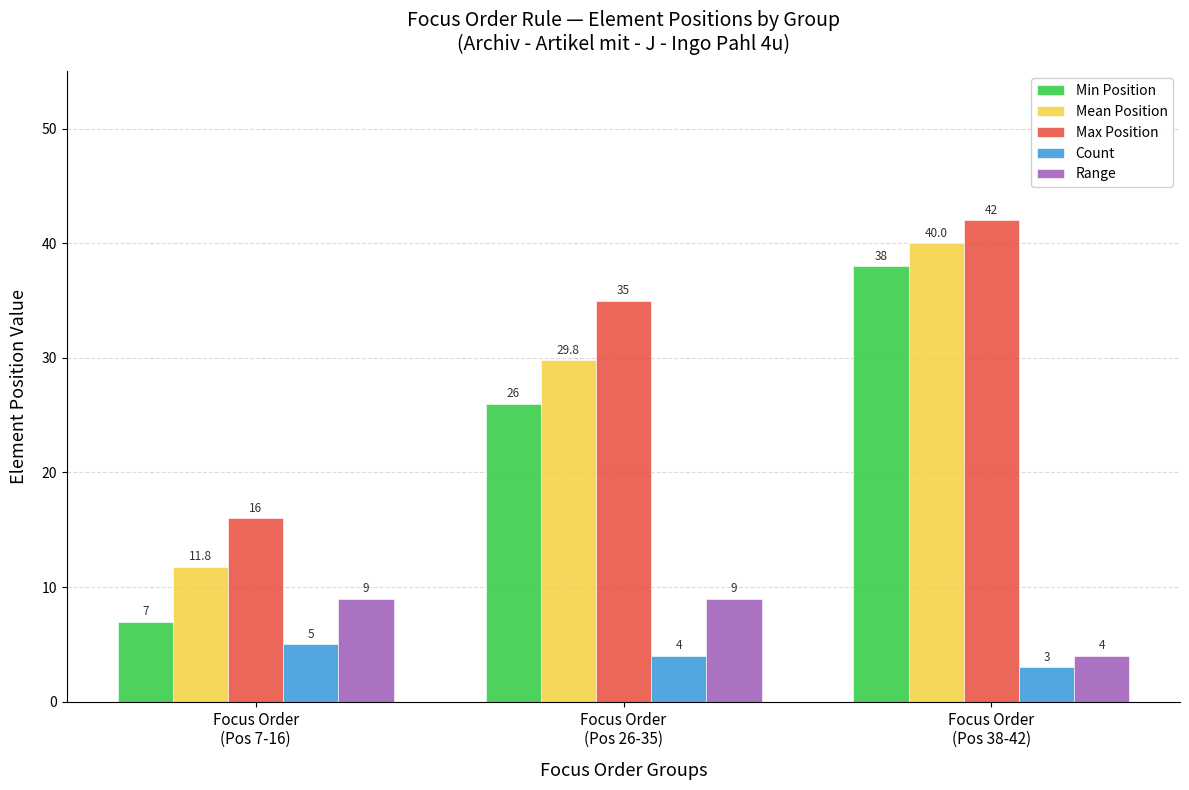

What is the sum of the Range values at Focus Order
(Pos 38-42) and Focus Order
(Pos 26-35)?

13.0